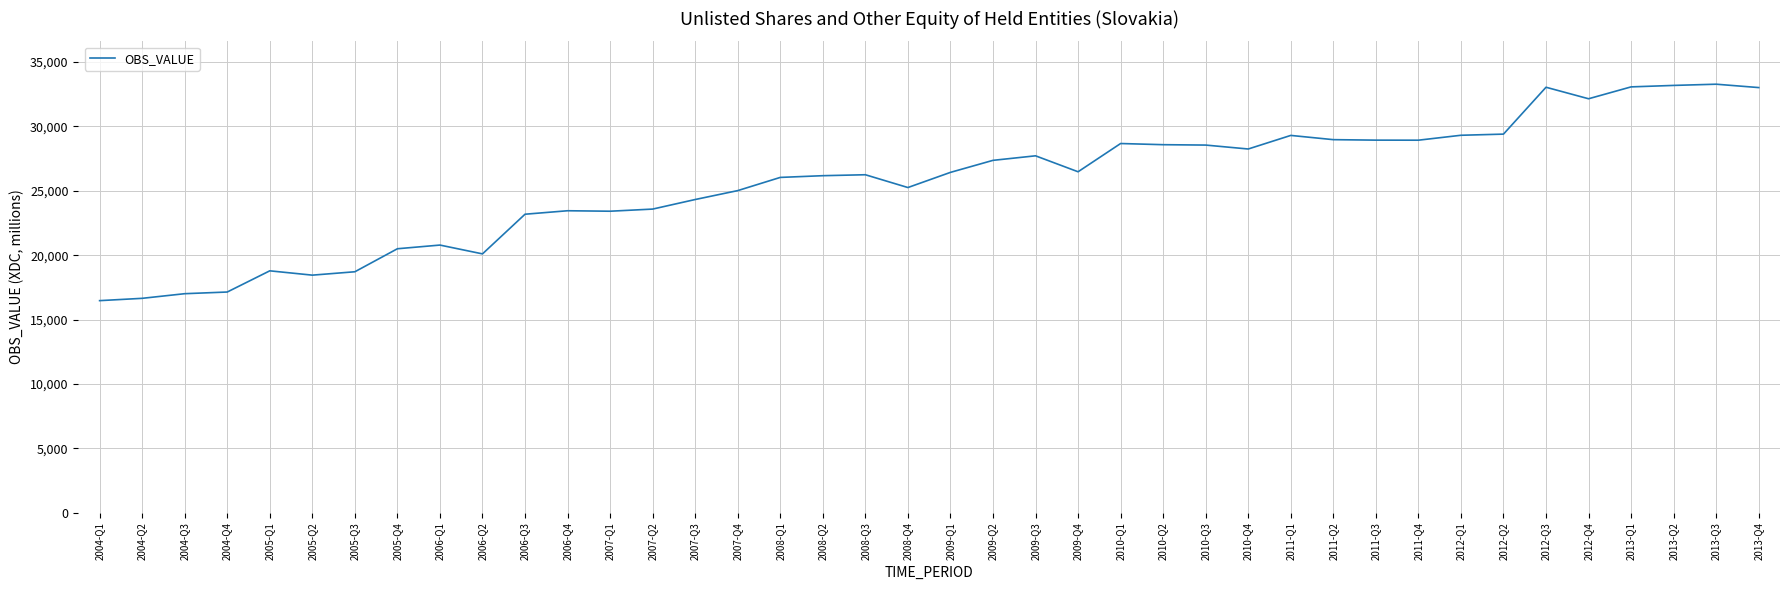

Between 2012-Q2 and 2008-Q3, which is larger?

2012-Q2